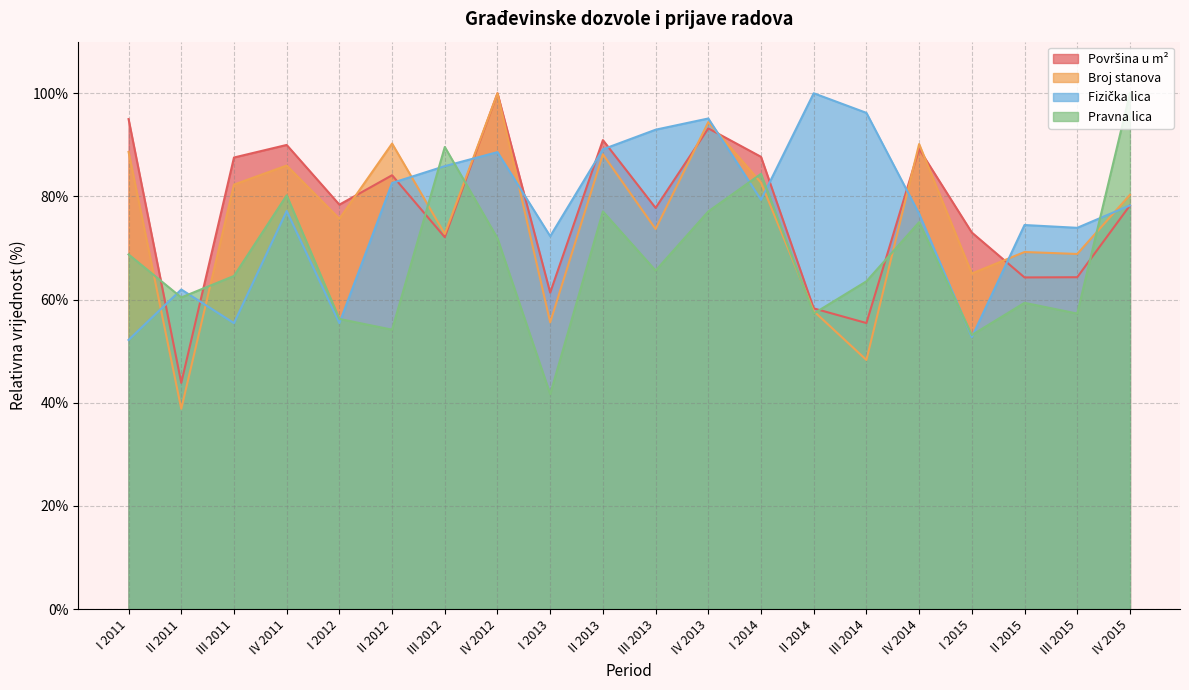

How many values in the Površina u m² series are below 78?

9